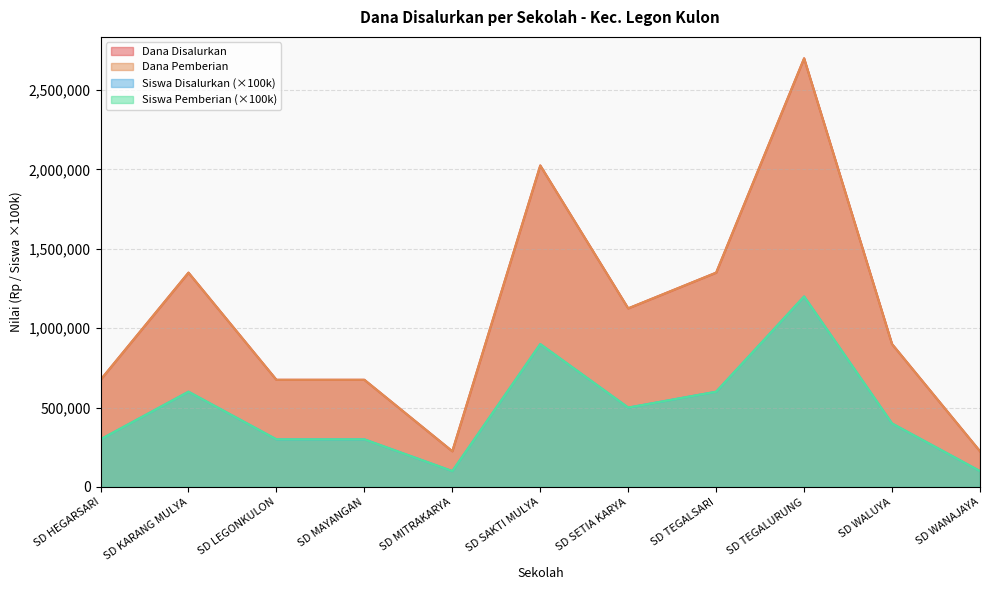

What is the label of the 9th point from the left?

SD TEGALURUNG